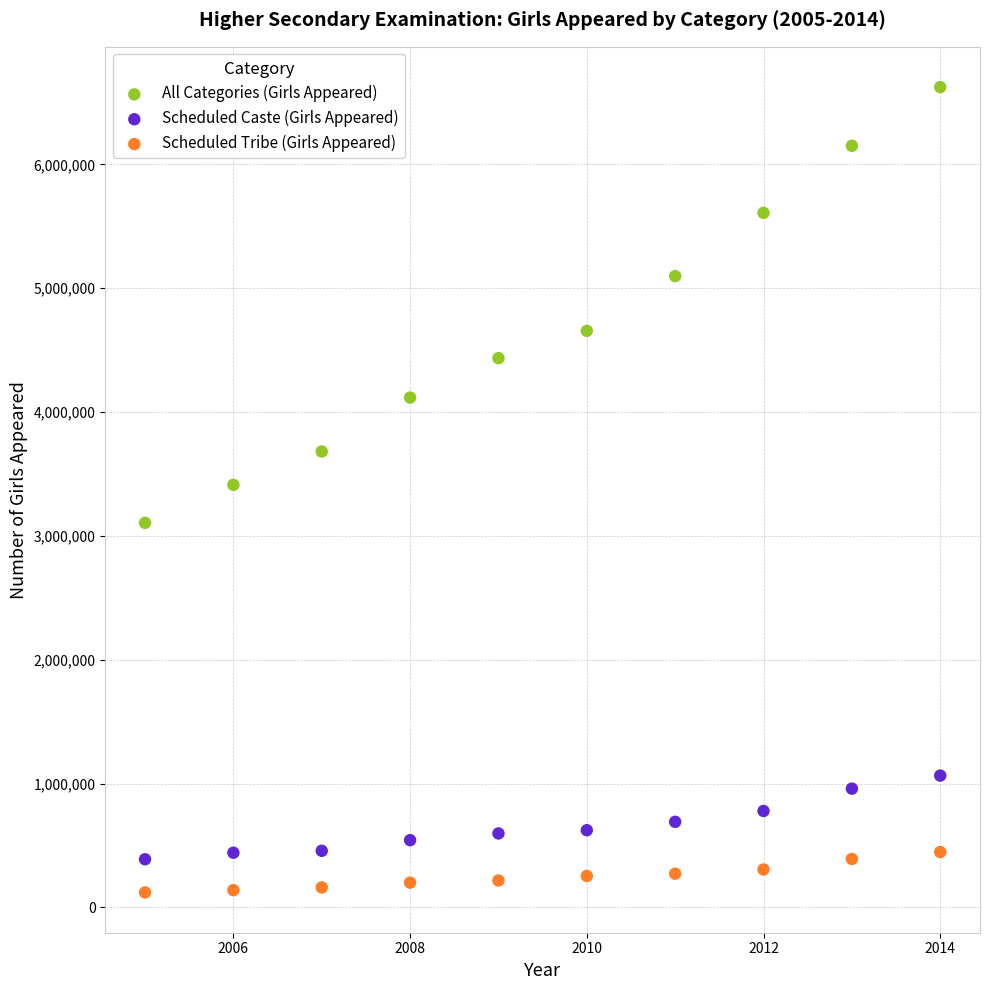

What are all the series names shown in the legend?

All Categories (Girls Appeared), Scheduled Caste (Girls Appeared), Scheduled Tribe (Girls Appeared)